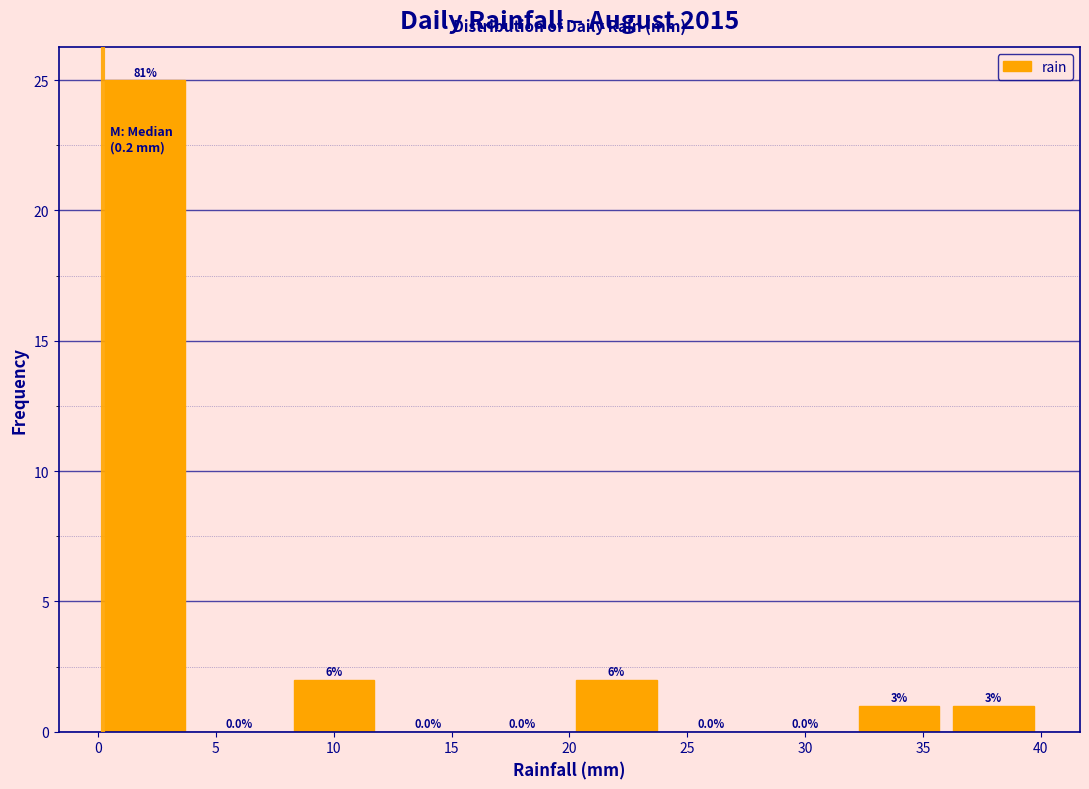

Which range on the x-axis has the tallest bar?

0 to 4